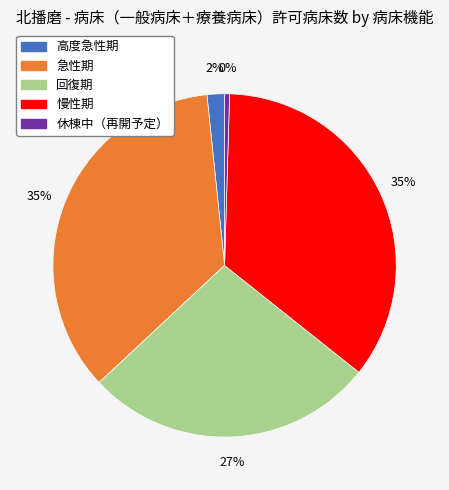

Count the number of slices in the pie.

5